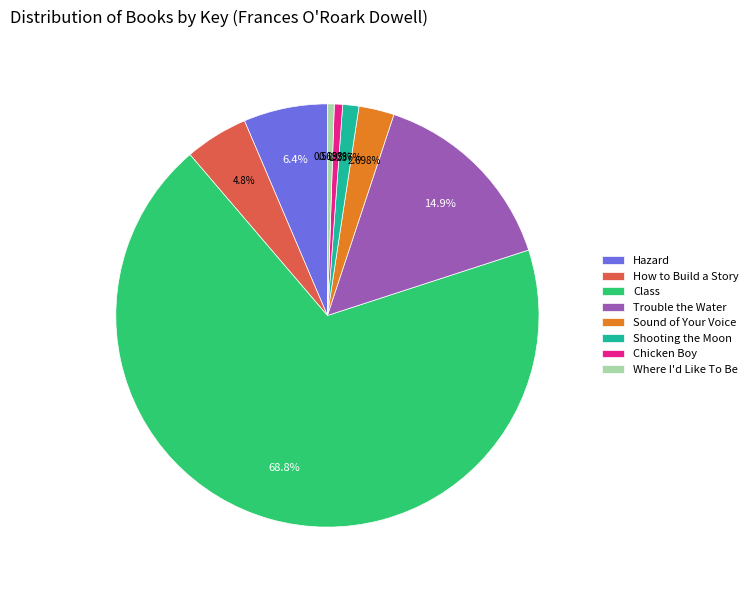

Which slice is the largest?

Class